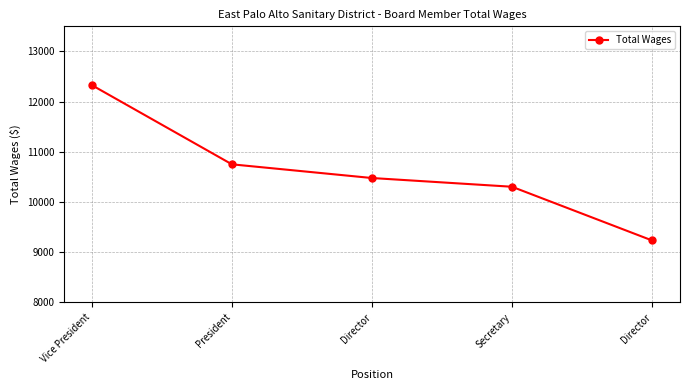

What is the label of the 4th point from the left?

Secretary